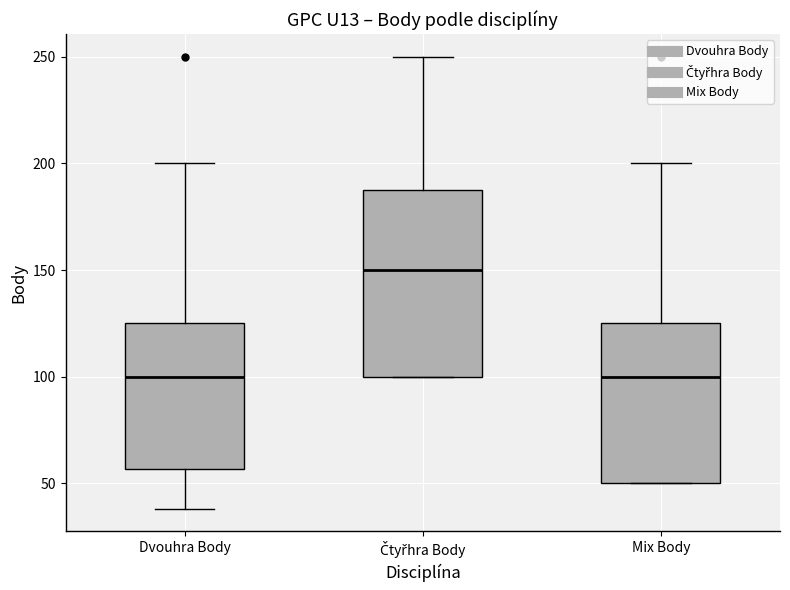

Reading left to right, transcribe this box plot: for each box, give where its median line is, the range the box spans, and where its two whiskers end, as read against the y-axis. The values are not printed on the chart, so give them approximately, as read against the axis.

Dvouhra Body: median 100, box 55 to 125, whiskers 40 to 200
Čtyřhra Body: median 150, box 100 to 190, whiskers 100 to 250
Mix Body: median 100, box 50 to 125, whiskers 50 to 200